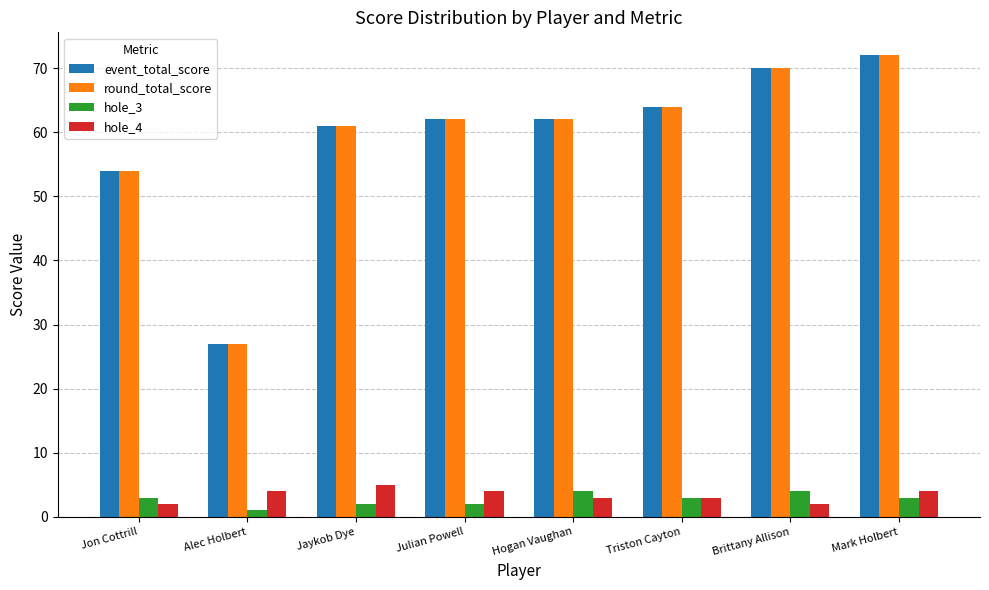

At how many categories does at least one series exceed 15?

8